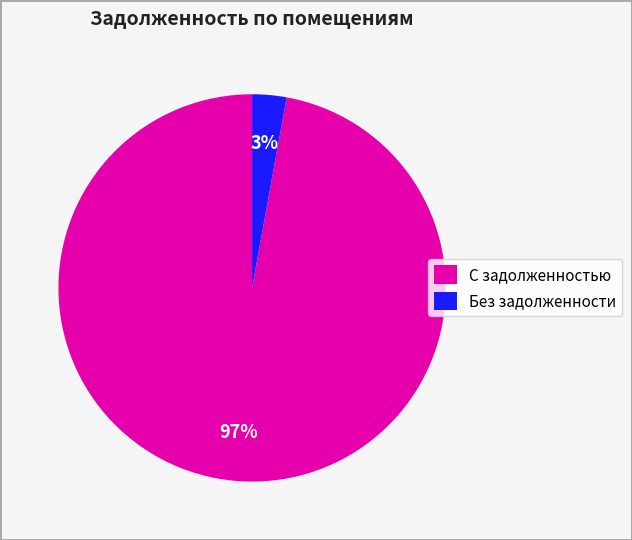

How many segments does this pie chart have?

2